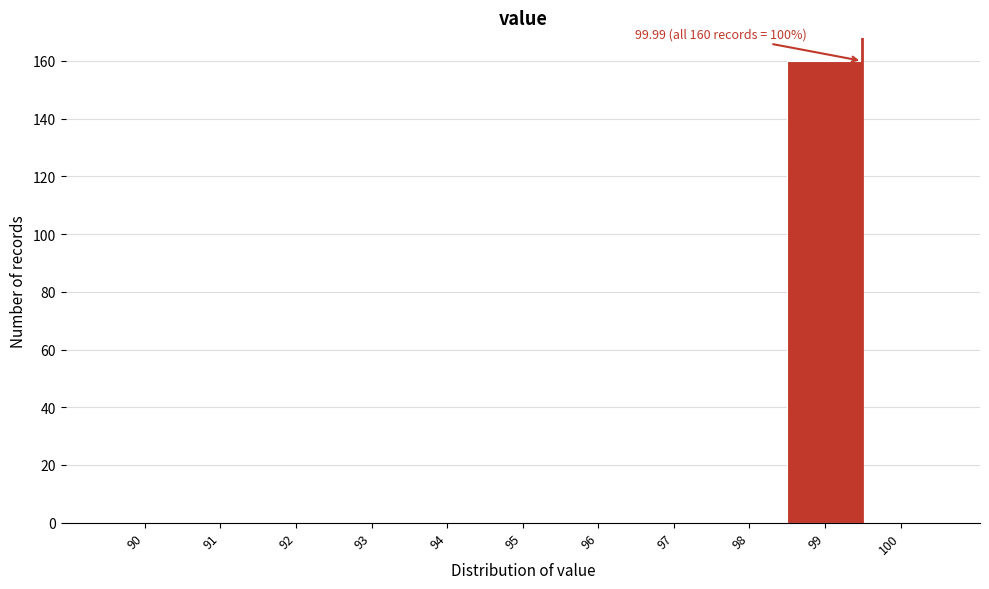

Reading left to right, what are all the values shown in this chart?

90=0	91=0	92=0	93=0	94=0	95=0	96=0	97=0	98=0	99=160	100=0